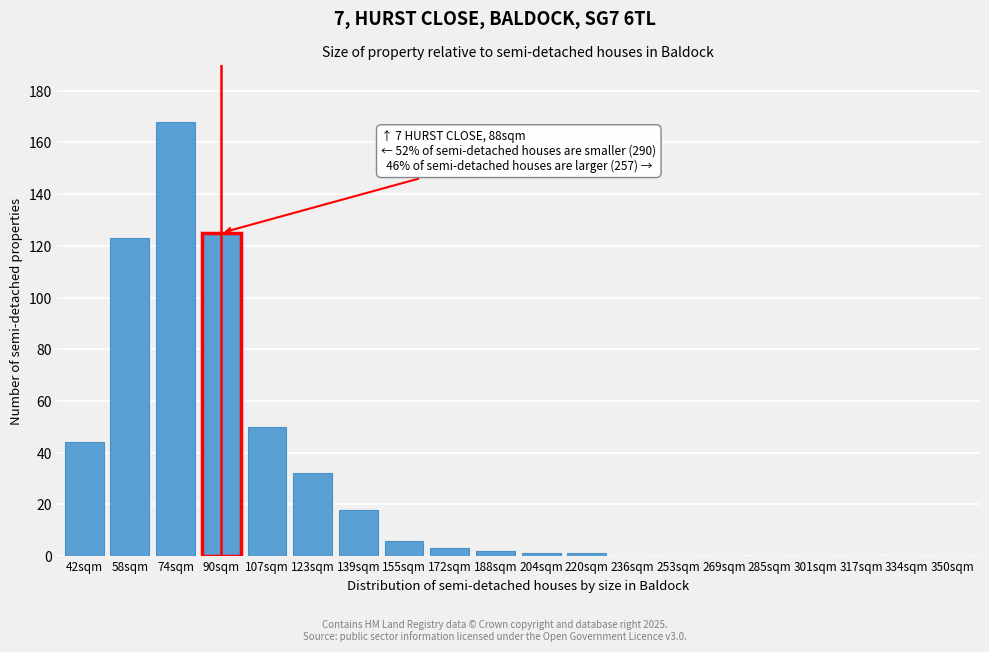

Reading left to right, transcribe all the data shown in this chart.

42sqm=44	58sqm=123	74sqm=168	90sqm=125	107sqm=50	123sqm=32	139sqm=18	155sqm=6	172sqm=3	188sqm=2	204sqm=1	220sqm=1	236sqm=0	253sqm=0	269sqm=0	285sqm=0	301sqm=0	317sqm=0	334sqm=0	350sqm=0